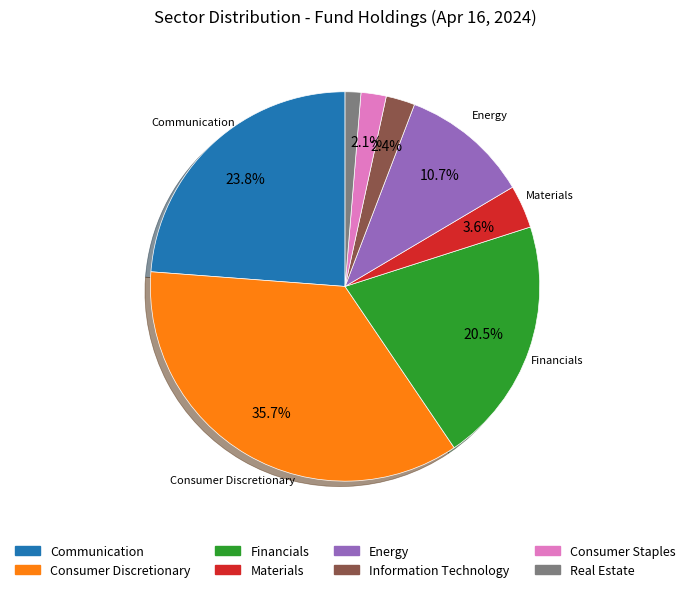

Does any single category account for the majority?

No